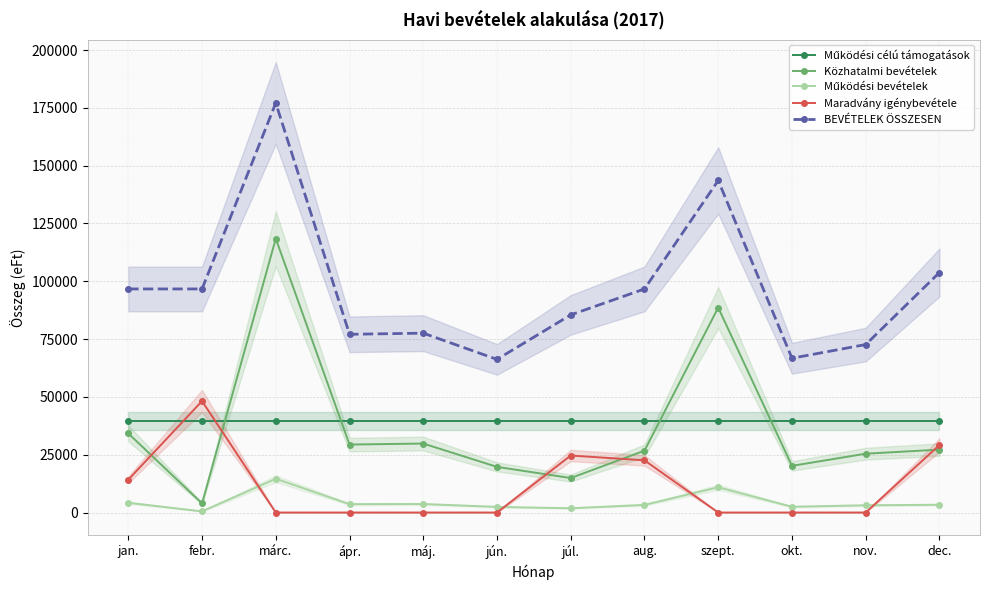

At which category is the sum across all series the highest?

márc.